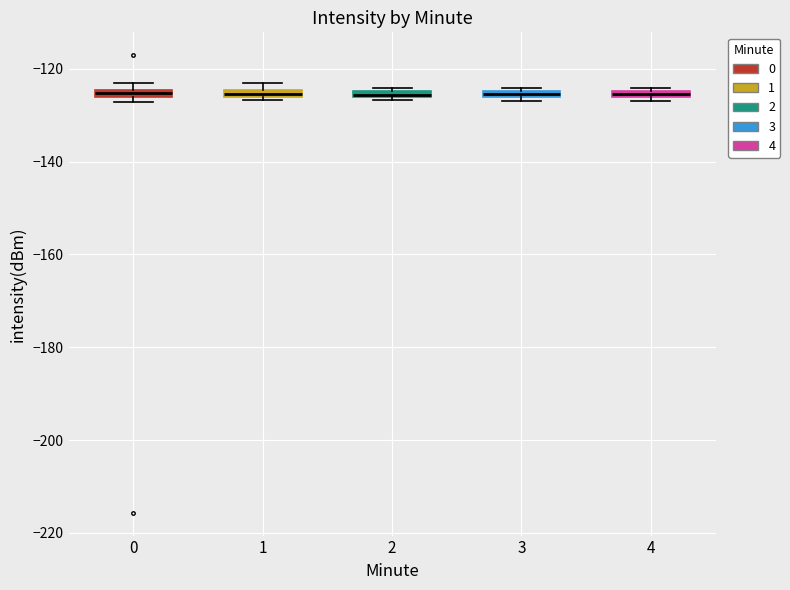

Where is the lower edge of the box at x = 2 on the y-axis? The values are not printed on the chart, so give them approximately, as read against the axis.

-126